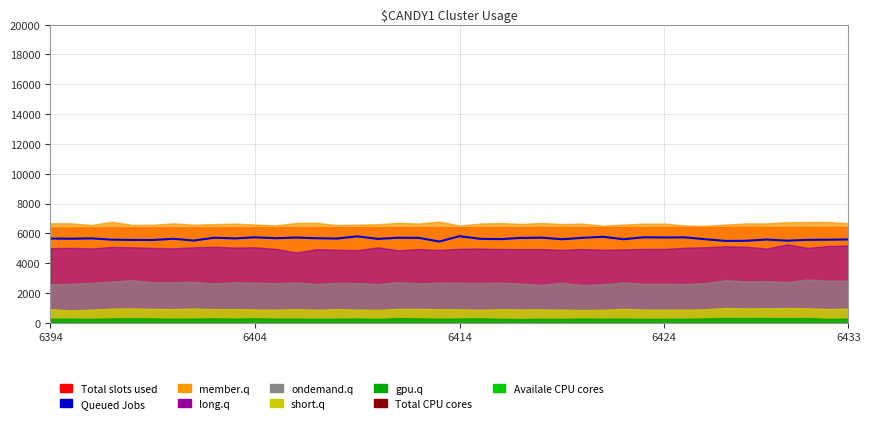

How many data points in Queued Jobs are above 5650?

18